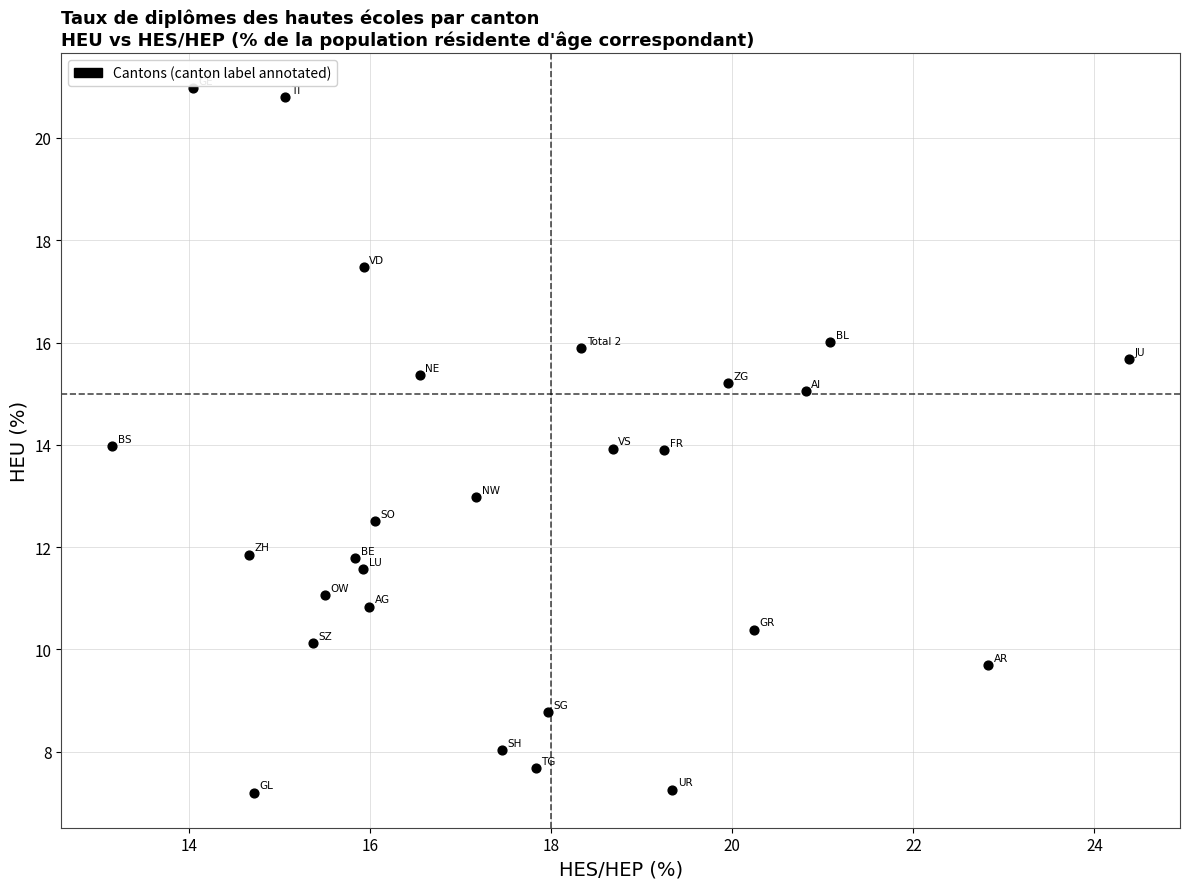

What is the range of Y values (max minus min)?

13.8